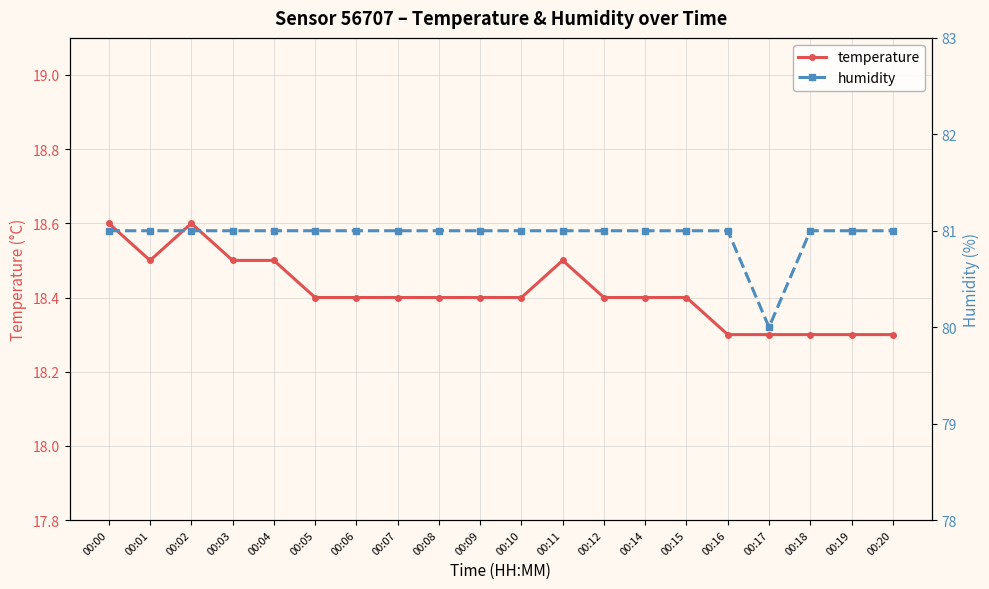

Reading left to right, what are all the values shown in this chart?

temperature: 18.6	18.5	18.6	18.5	18.5	18.4	18.4	18.4	18.4	18.4	18.4	18.5	18.4	18.4	18.4	18.3	18.3	18.3	18.3	18.3
humidity: 81.0	81.0	81.0	81.0	81.0	81.0	81.0	81.0	81.0	81.0	81.0	81.0	81.0	81.0	81.0	81.0	80.0	81.0	81.0	81.0